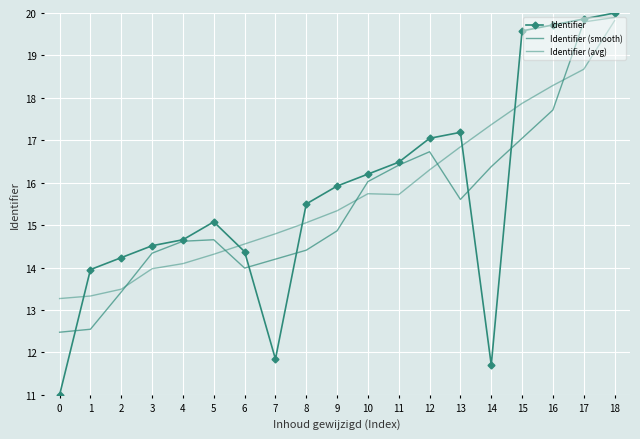

What are all the series names shown in the legend?

Identifier, Identifier (smooth), Identifier (avg)